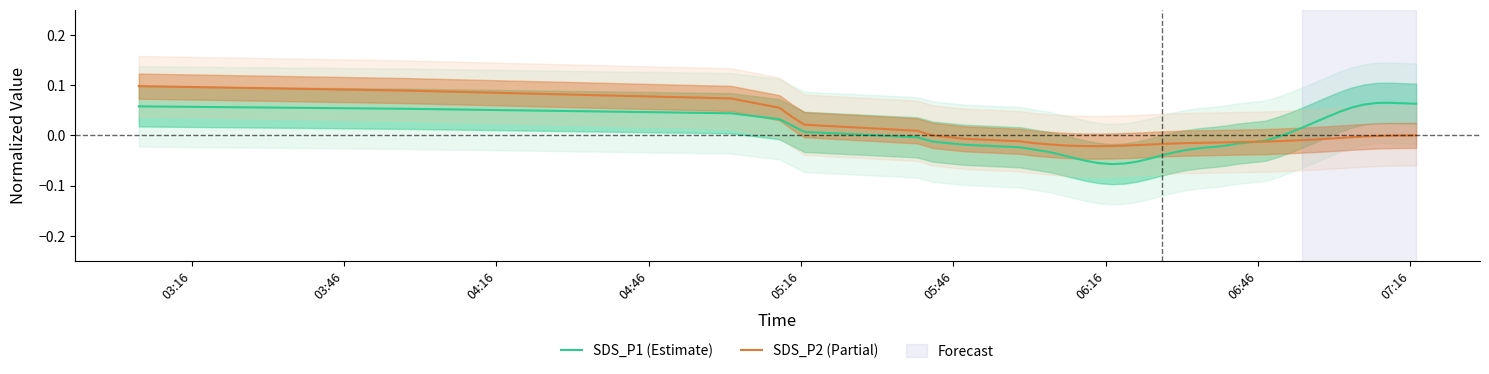

Rank the series by their average value, from highest to lowest.

SDS_P1 (Estimate), SDS_P2 (Partial)